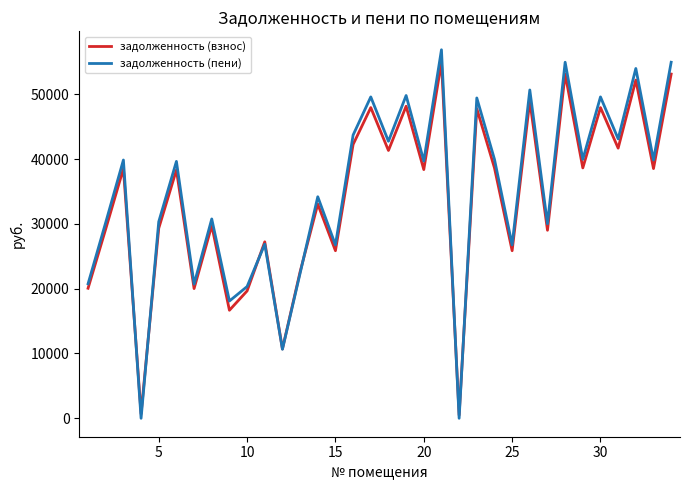

What is the highest value of the задолженность (взнос) series?

54965.6